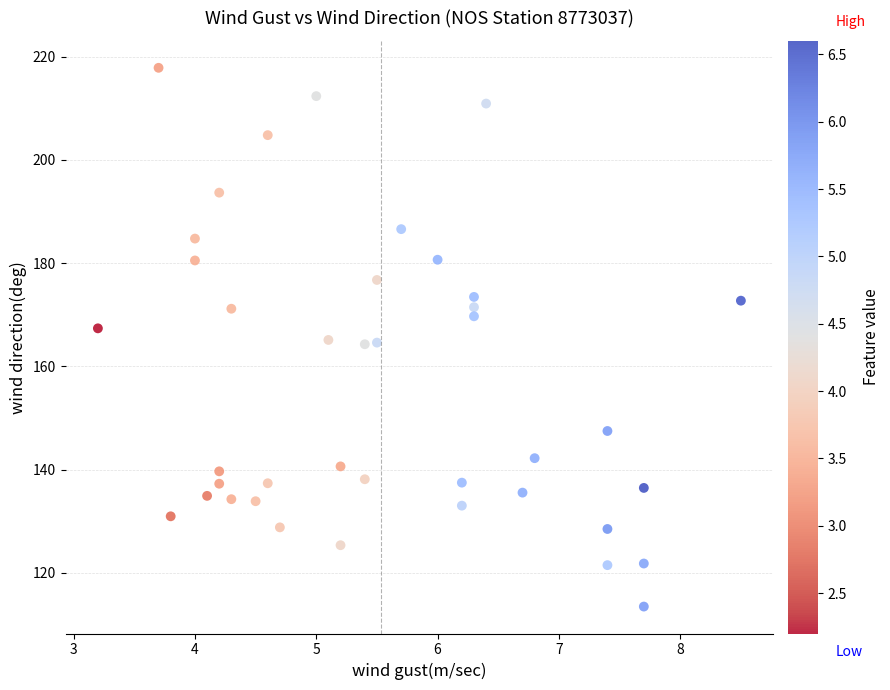

What is the range of Y values (max minus min)?

104.4